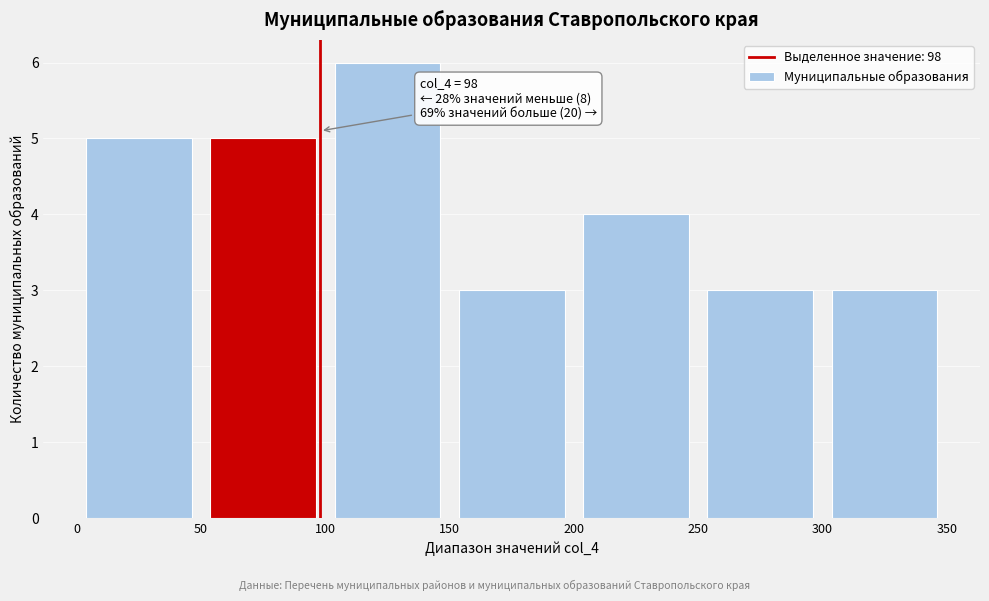

Over which range of the x-axis is the bar tallest?

100 to 150